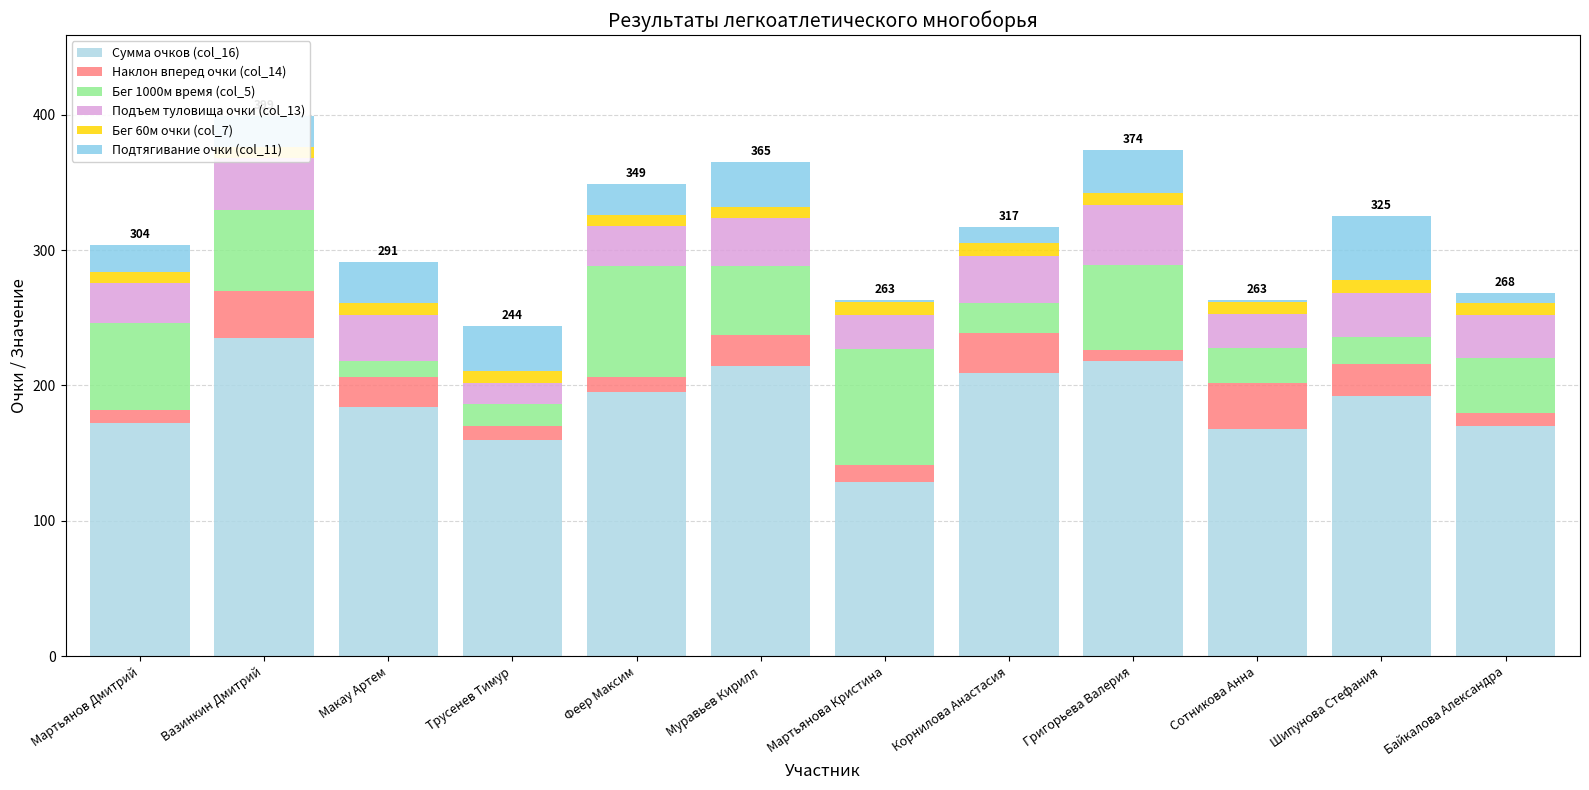

How many groups of bars are there?

12